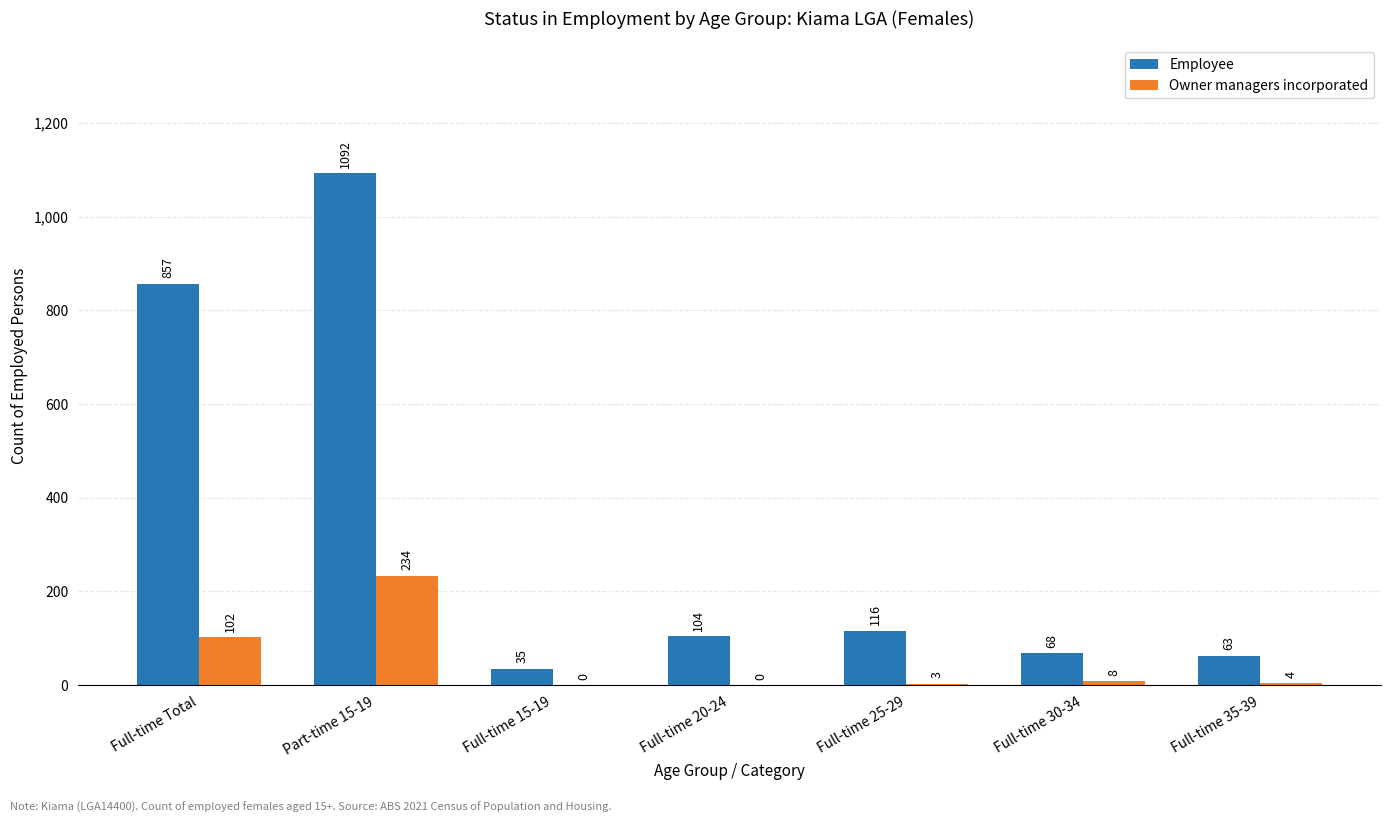

What are all the series names shown in the legend?

Employee, Owner managers incorporated